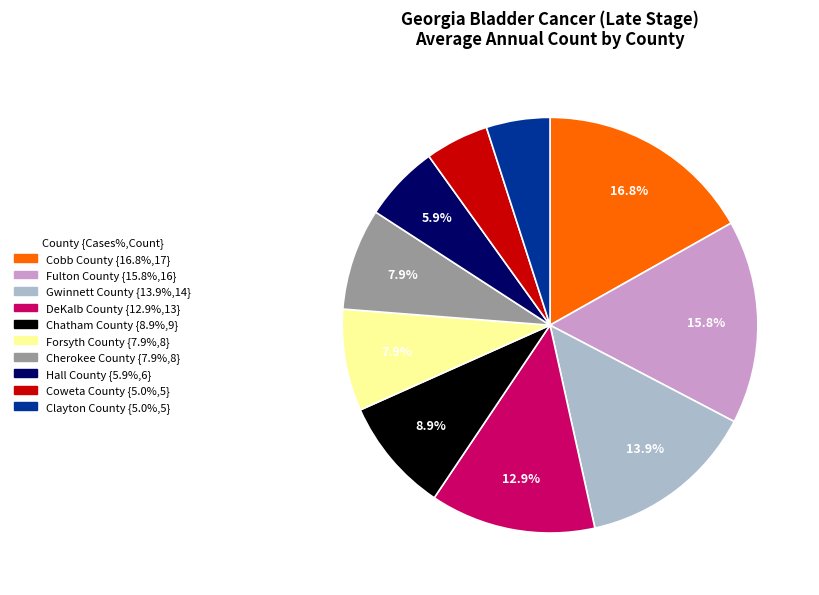

Is Hall County the majority of the pie?

No